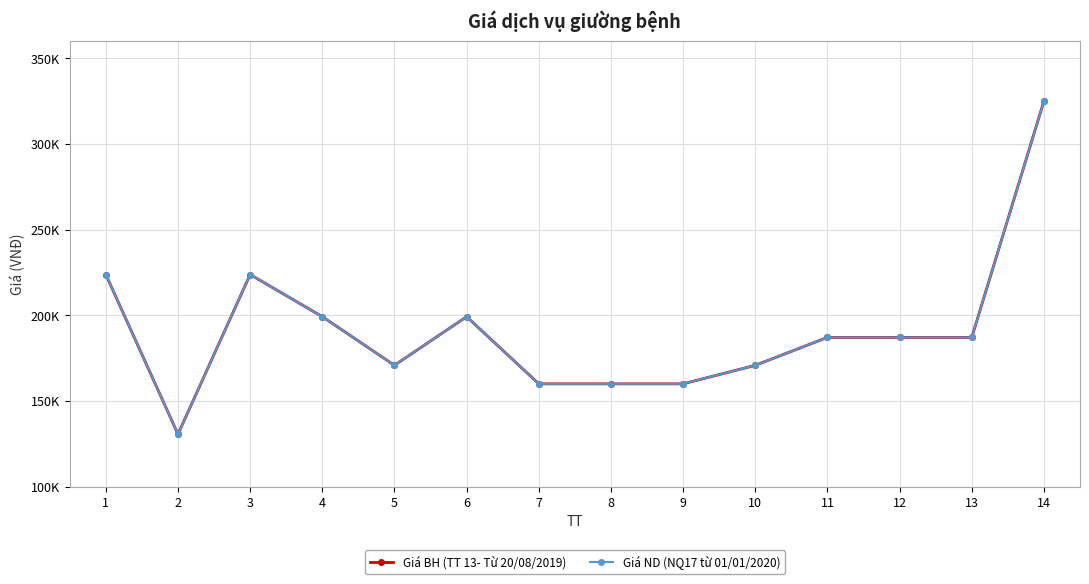

Does the chart have visible grid lines?

Yes